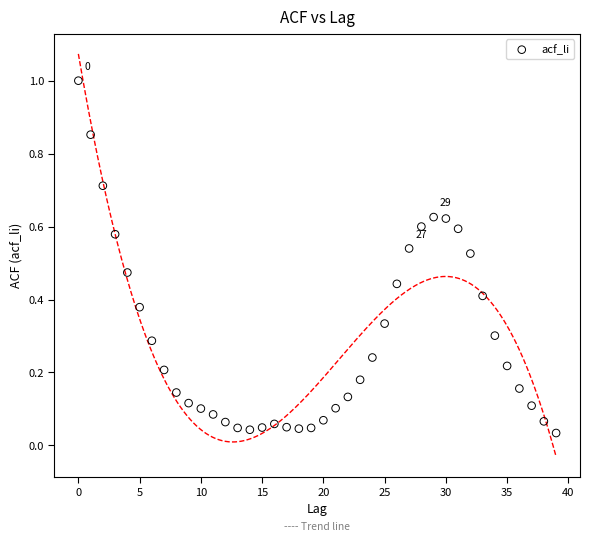

What is the range of Y values (max minus min)?

1.0